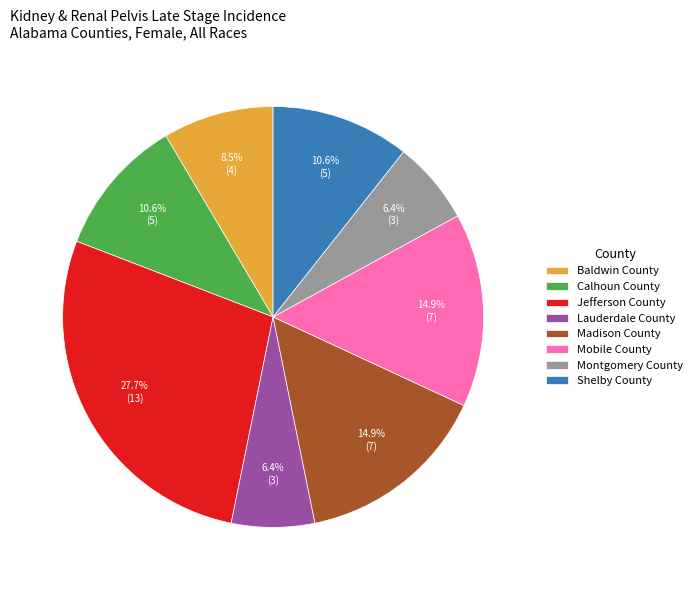

To the nearest percent, what percentage of the pie is Shelby County?

11%